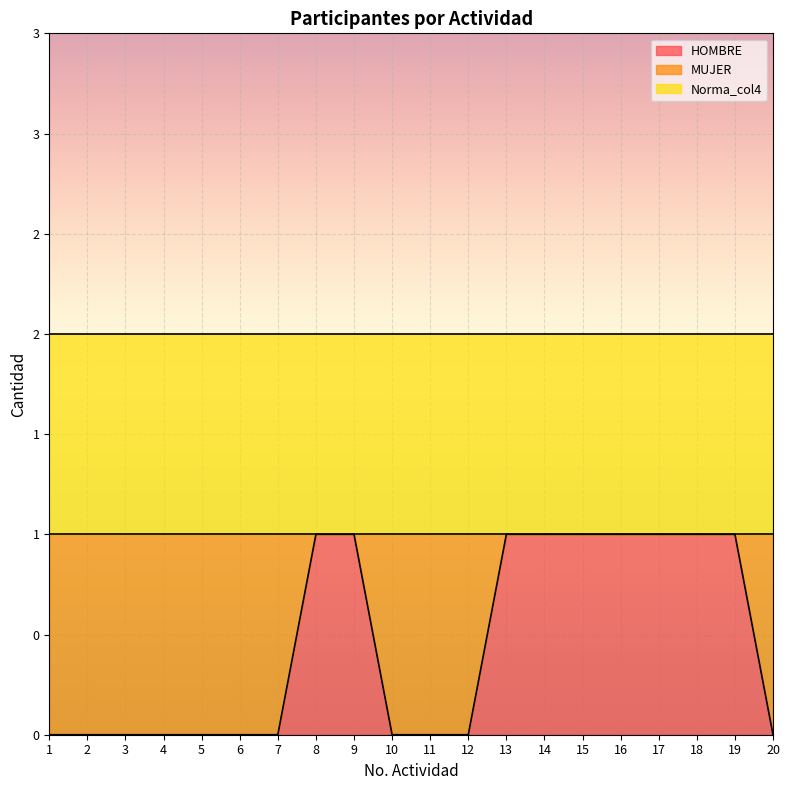

True or false: Norma_col4 has more than 2 interior local peaks.

False